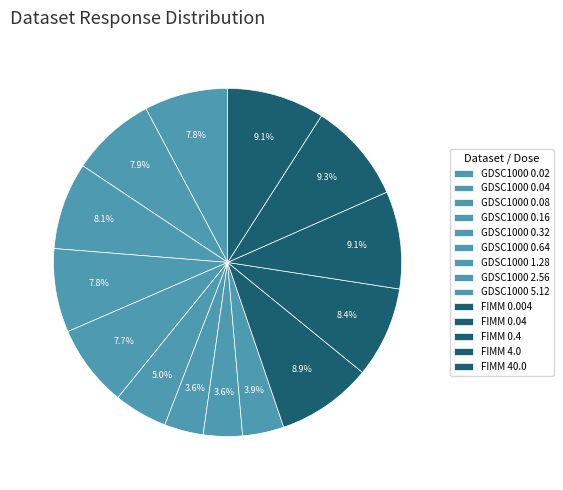

True or false: GDSC1000 0.64 accounts for 1% of the total.

False